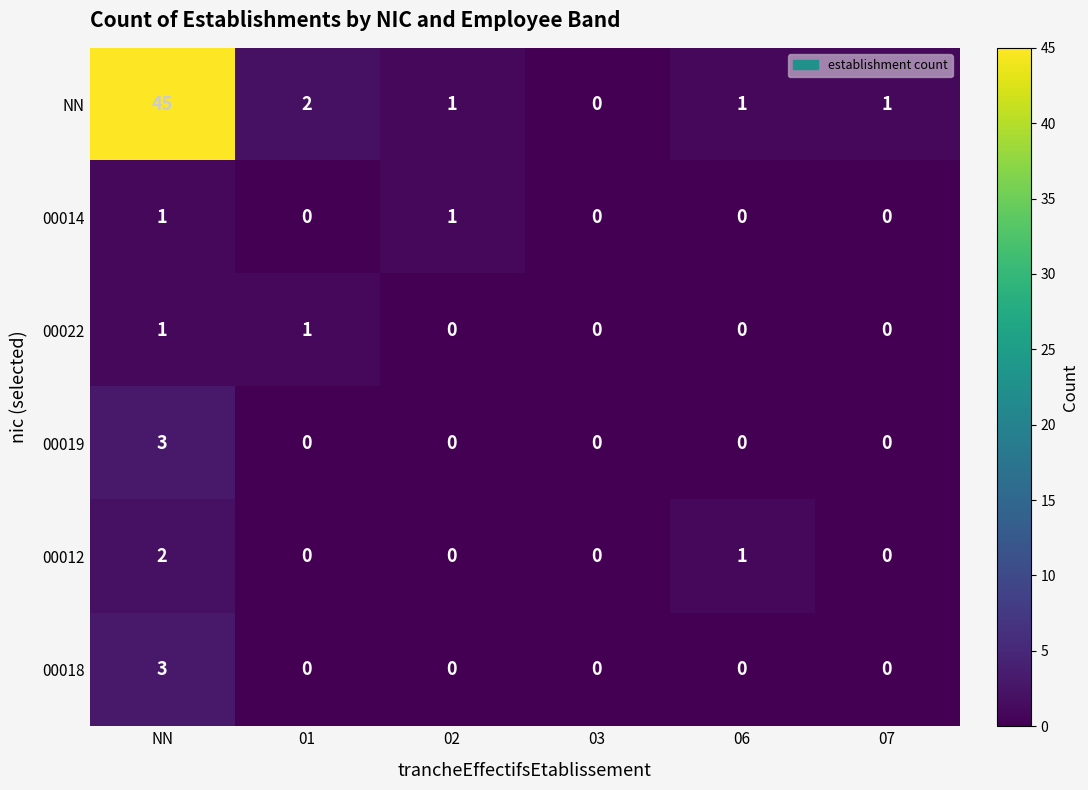

Is it true that 00018 equals 1 at 01?

False